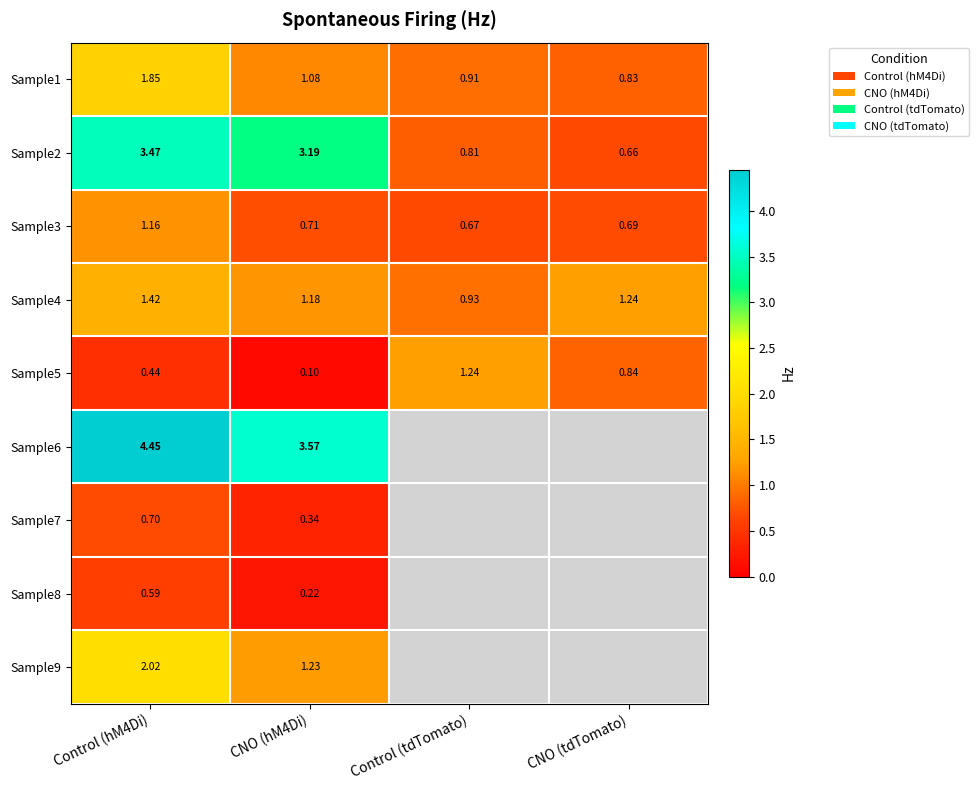

Which category has the lowest value in the Sample4 series?

Control (tdTomato)